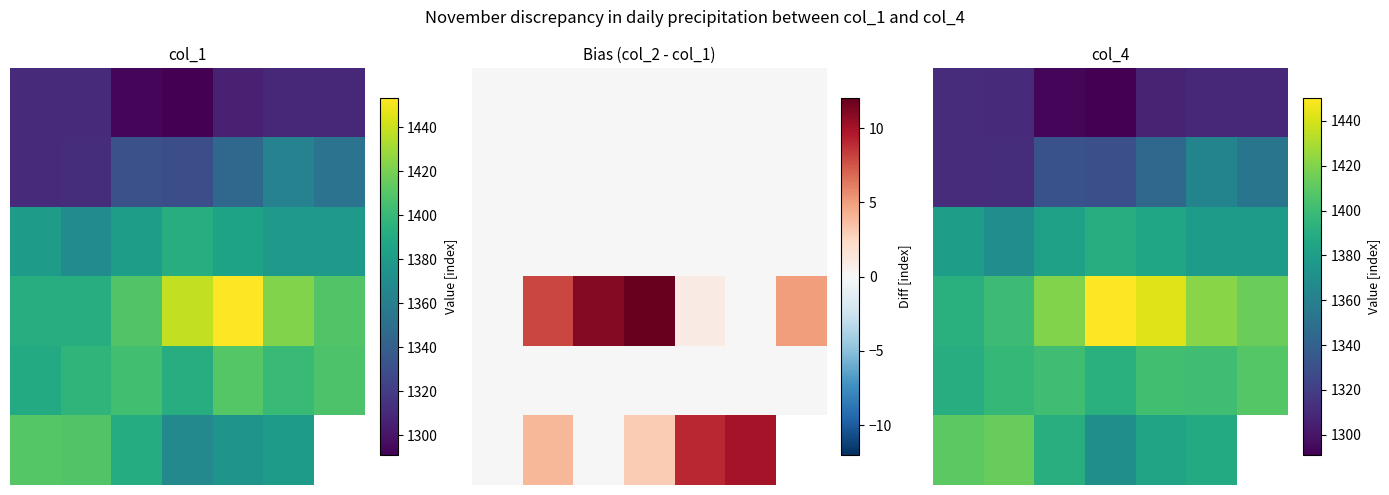

True or false: 3 has a value of 1392.0 at 0.

True